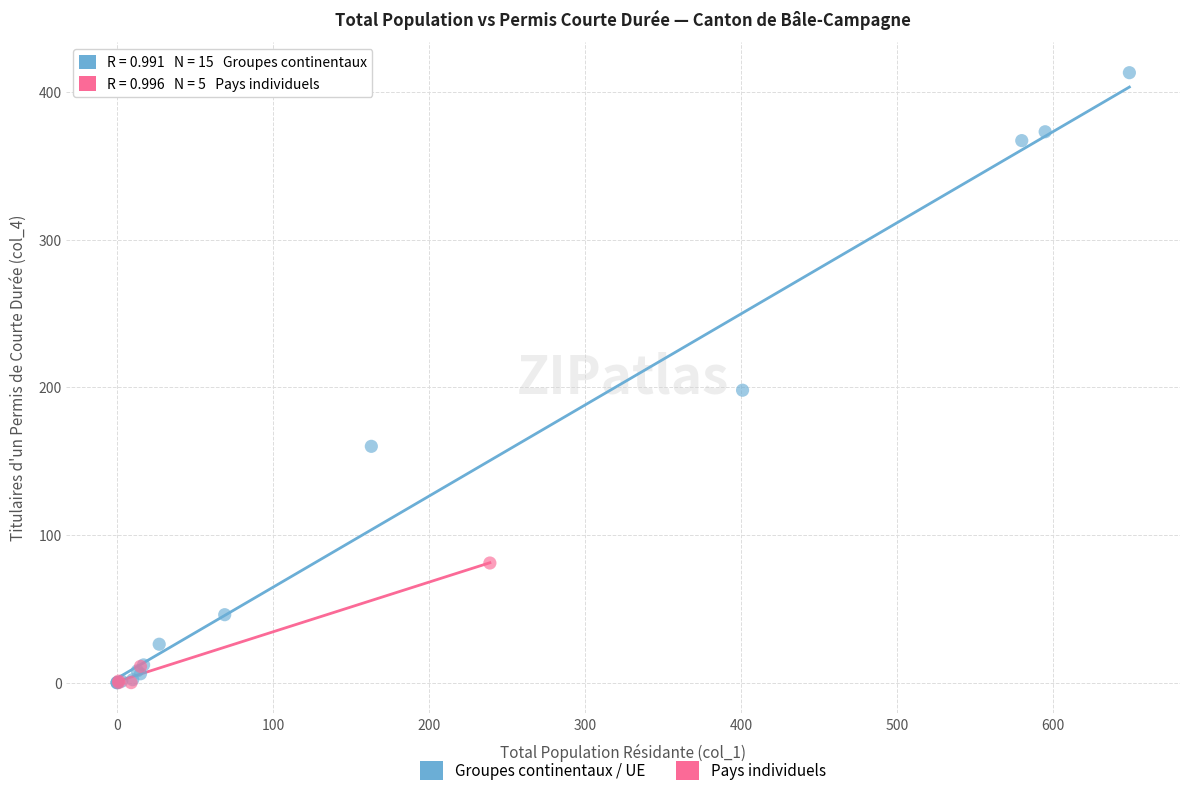

Which series contains the highest Y value?

Groupes continentaux / UE